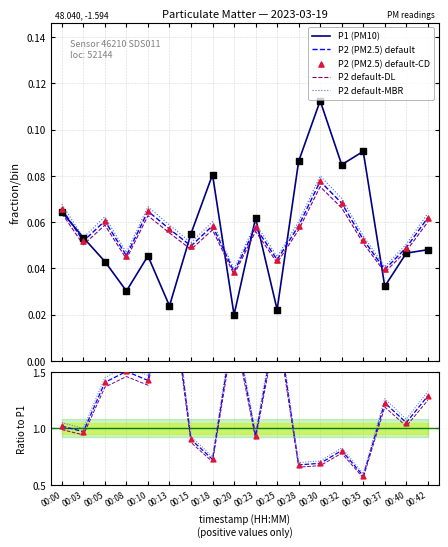

Which series has the widest spread of Y values?

P1